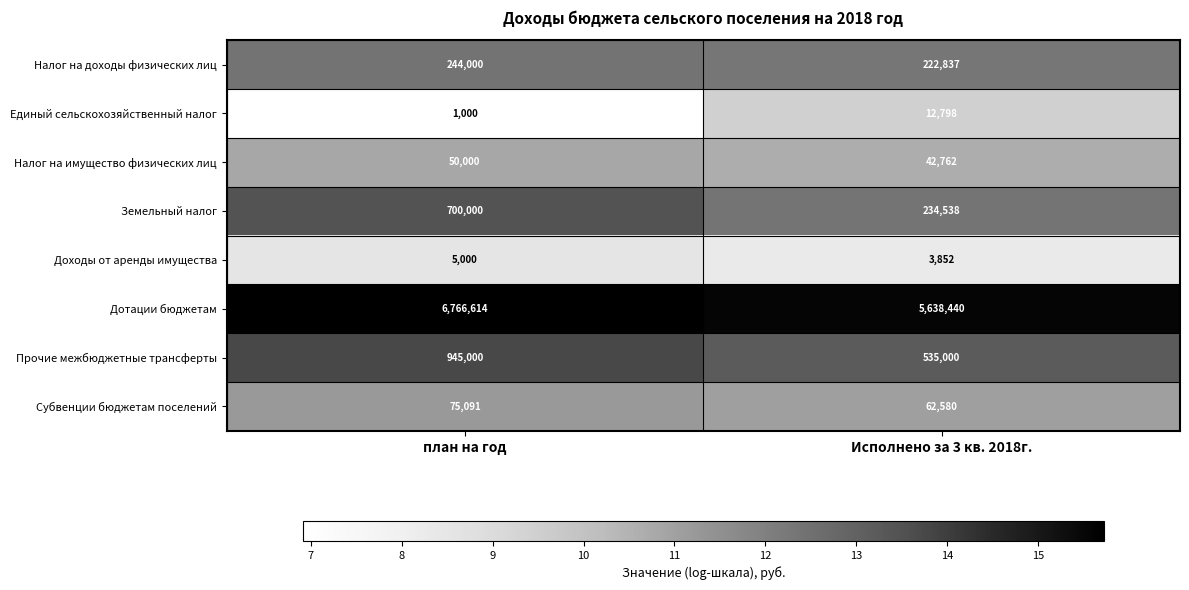

Which series has the largest range (max minus min)?

Дотации бюджетам